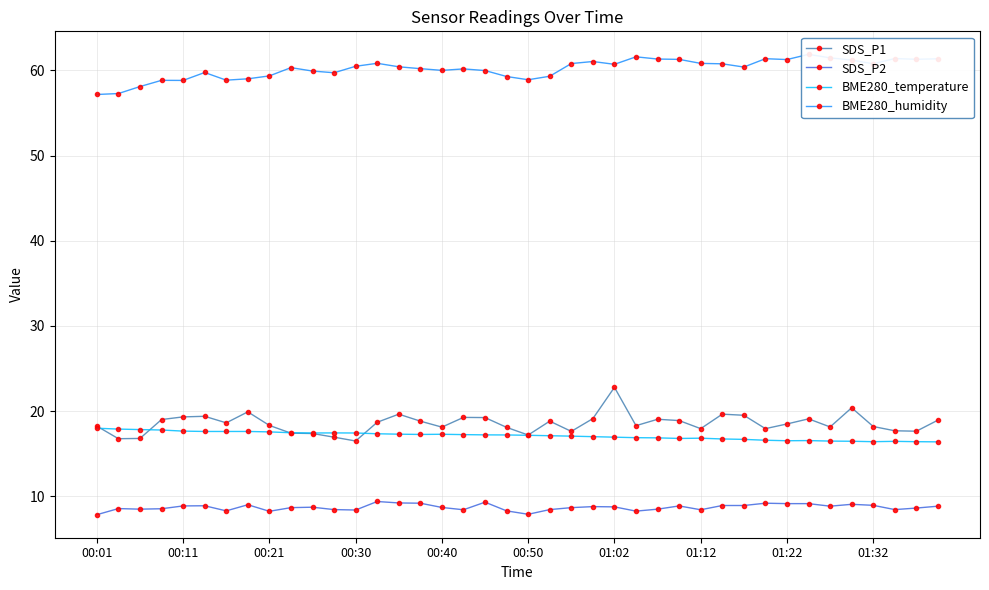

Is it true that SDS_P2 equals 12.6 at 00:30?

False